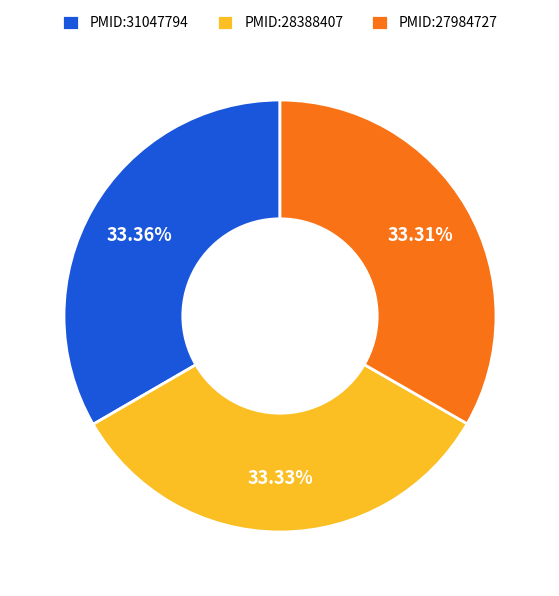

How many segments does this pie chart have?

3